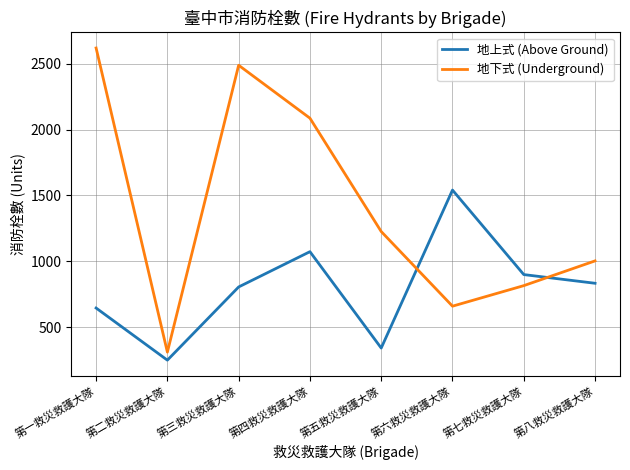

How many lines are shown in the chart?

2